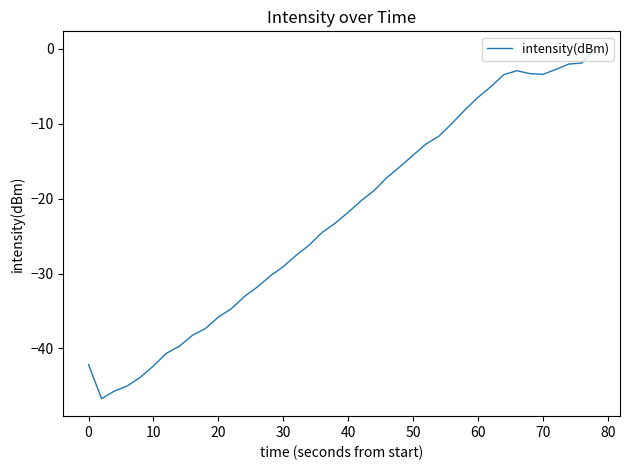

Does the chart have visible grid lines?

No